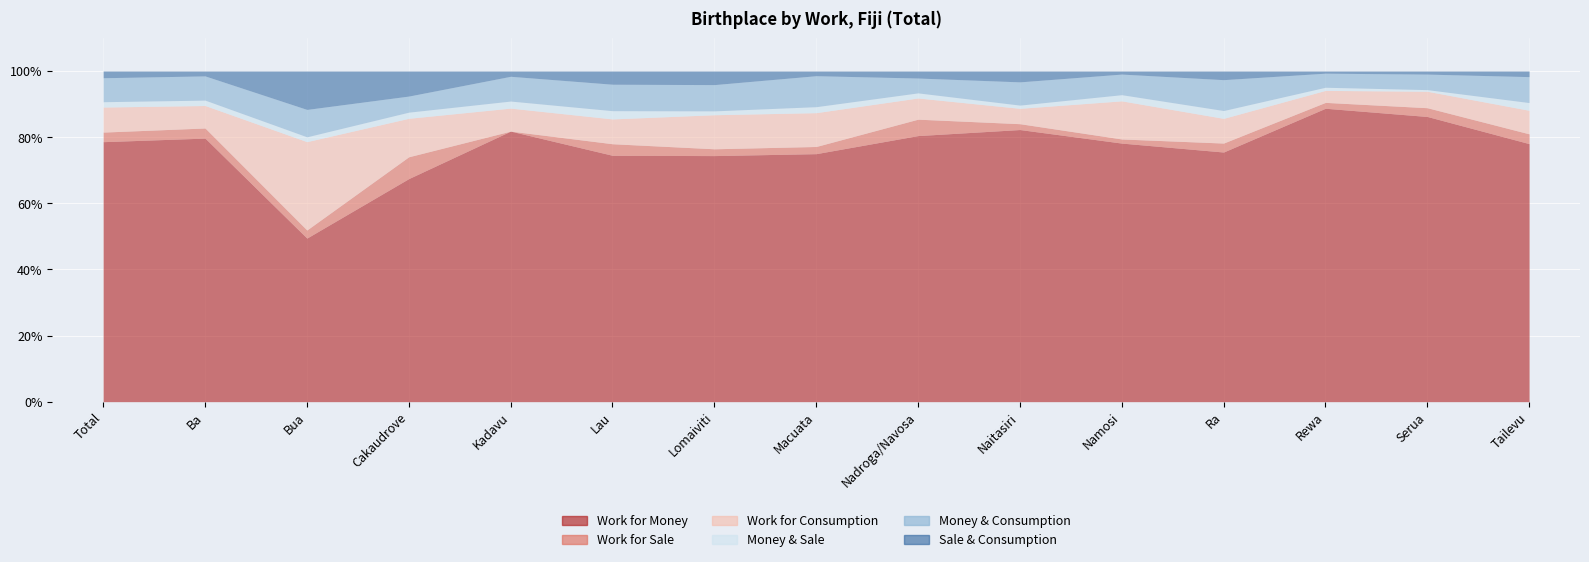

What are all the series names shown in the legend?

Work for Money, Work for Sale, Work for Consumption, Money & Sale, Money & Consumption, Sale & Consumption